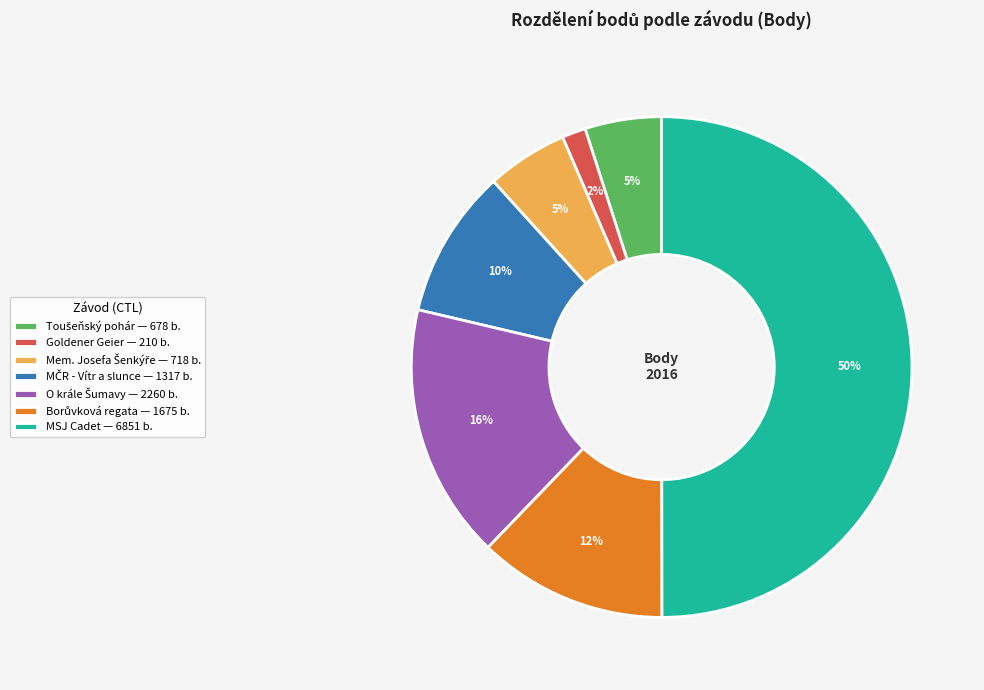

The MSJ Cadet — 6851 b. slice represents 50% of the pie. True or false?

True